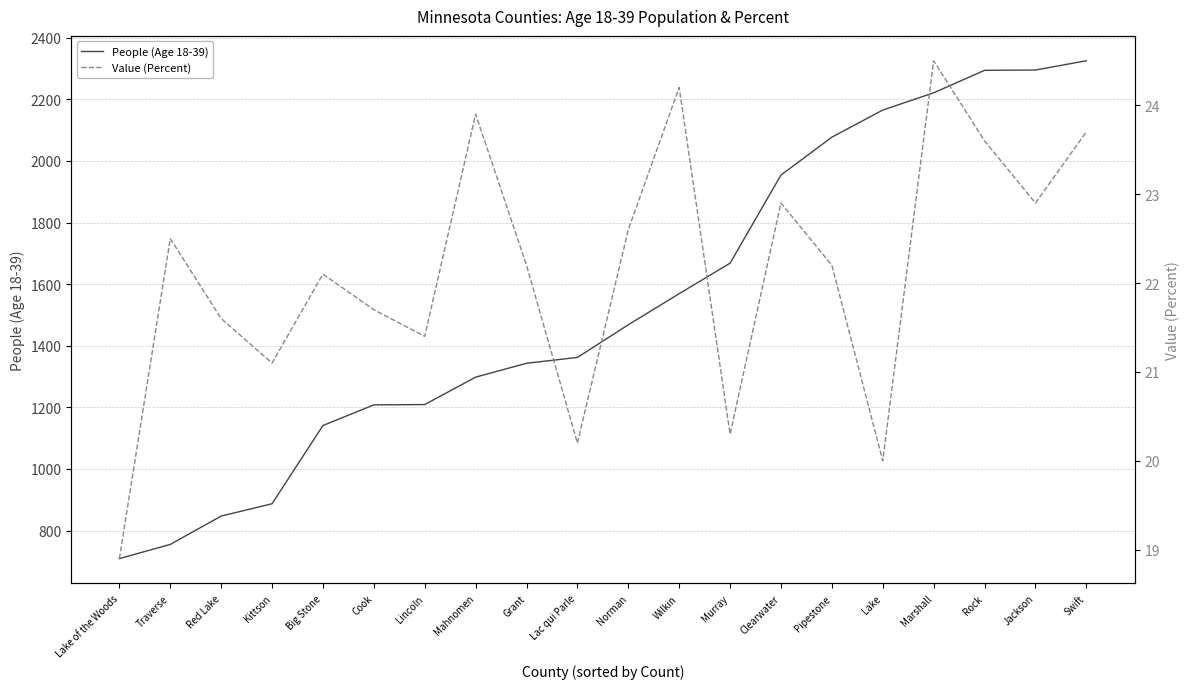

True or false: People (Age 18-39) has a value of 847.0 at Red Lake.

True